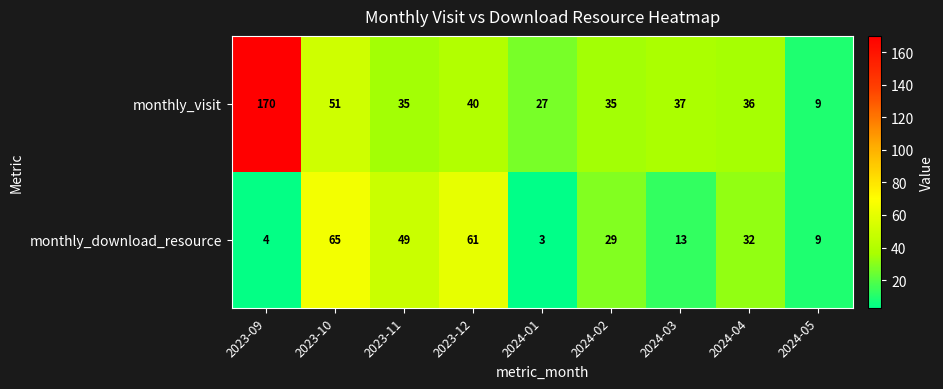

What is the difference between the monthly_download_resource values at 2024-05 and 2024-02?

20